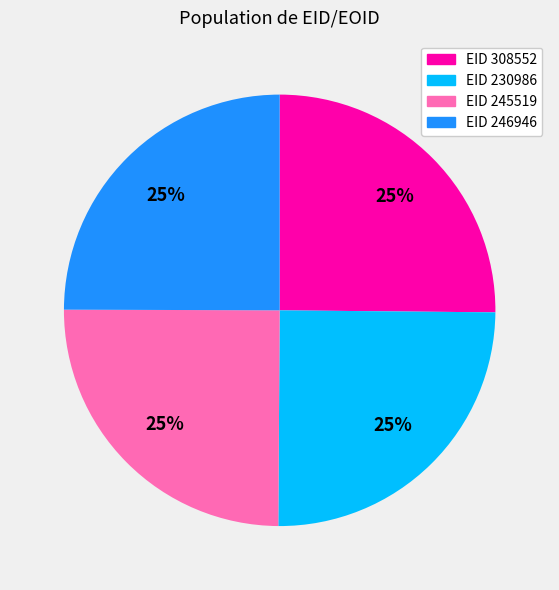

Is there any slice that represents more than half of the pie?

No